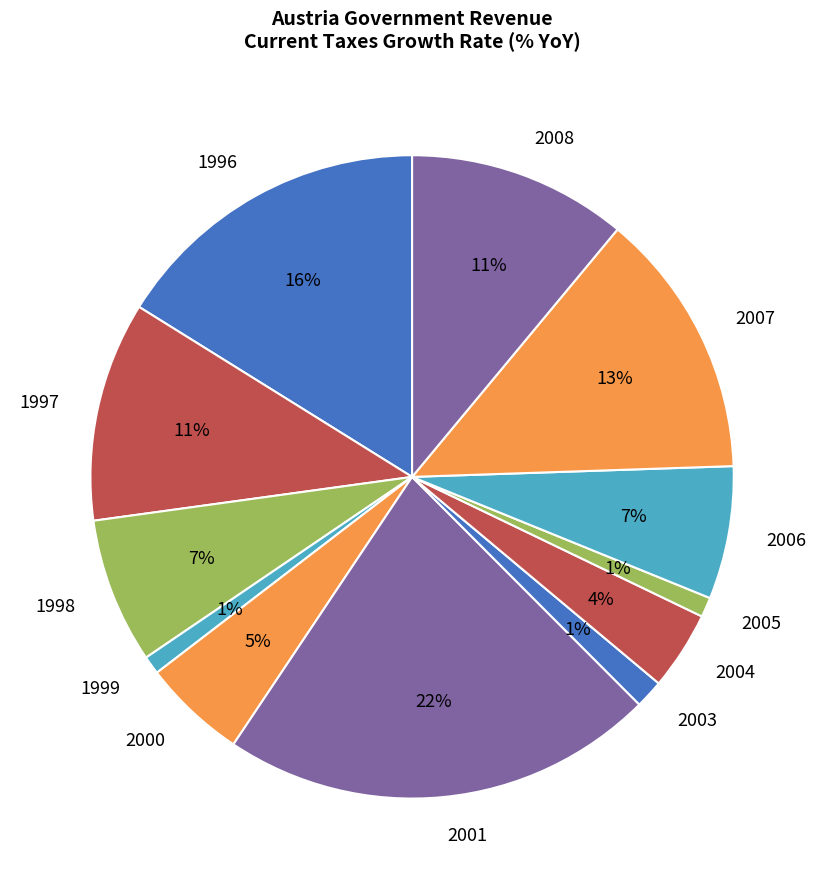

What is the ratio of the value at 2003 to the value at 2008?

0.1